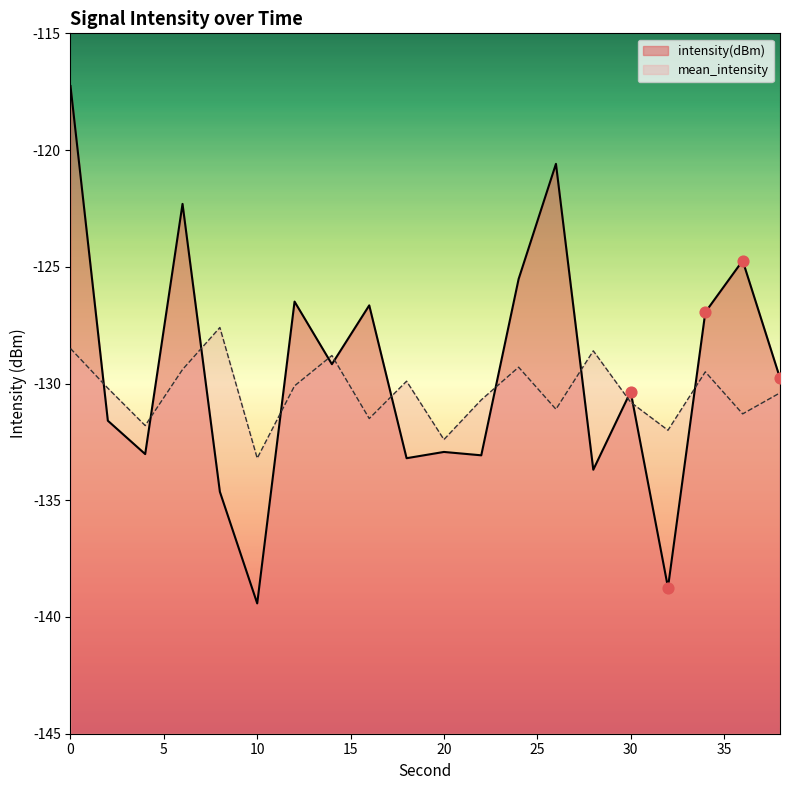

Which series reaches the maximum Y coordinate?

intensity(dBm)